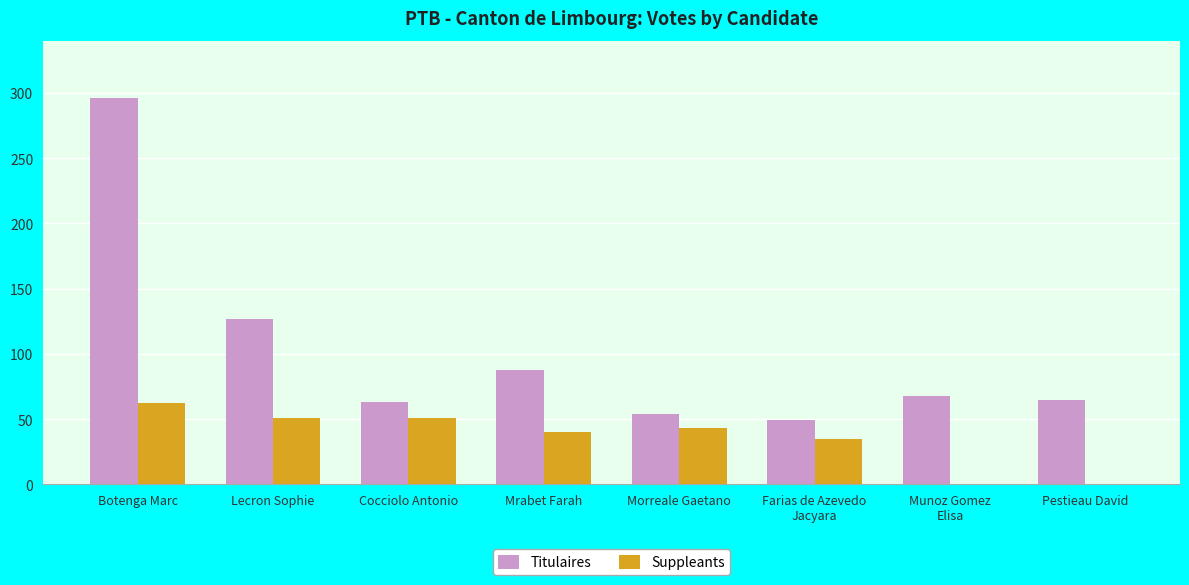

Reading right to left, what are all the values shown in this chart?

Titulaires: Pestieau David=65	Munoz Gomez
Elisa=68	Farias de Azevedo
Jacyara=49	Morreale Gaetano=54	Mrabet Farah=88	Cocciolo Antonio=63	Lecron Sophie=127	Botenga Marc=296
Suppleants: Pestieau David=0	Munoz Gomez
Elisa=0	Farias de Azevedo
Jacyara=35	Morreale Gaetano=43	Mrabet Farah=40	Cocciolo Antonio=51	Lecron Sophie=51	Botenga Marc=62